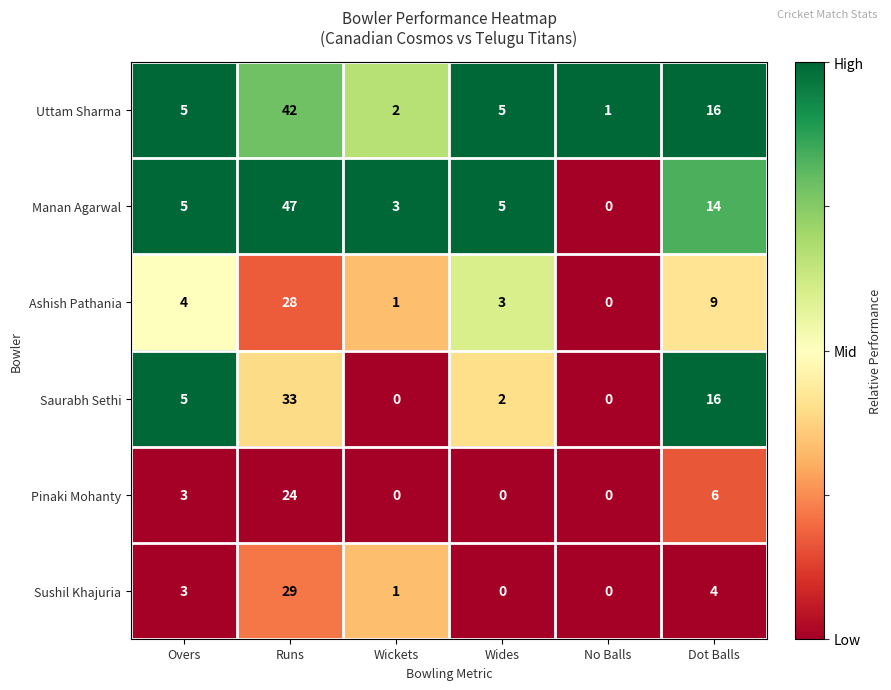

At which label is Manan Agarwal closest to 23?

Dot Balls